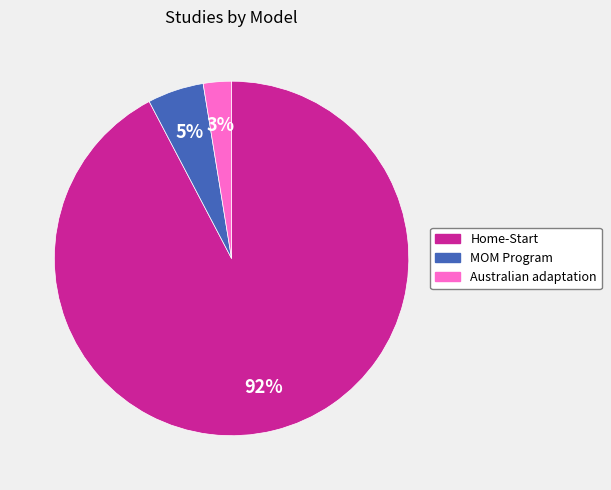

To the nearest percent, what percentage of the pie is MOM Program?

5%